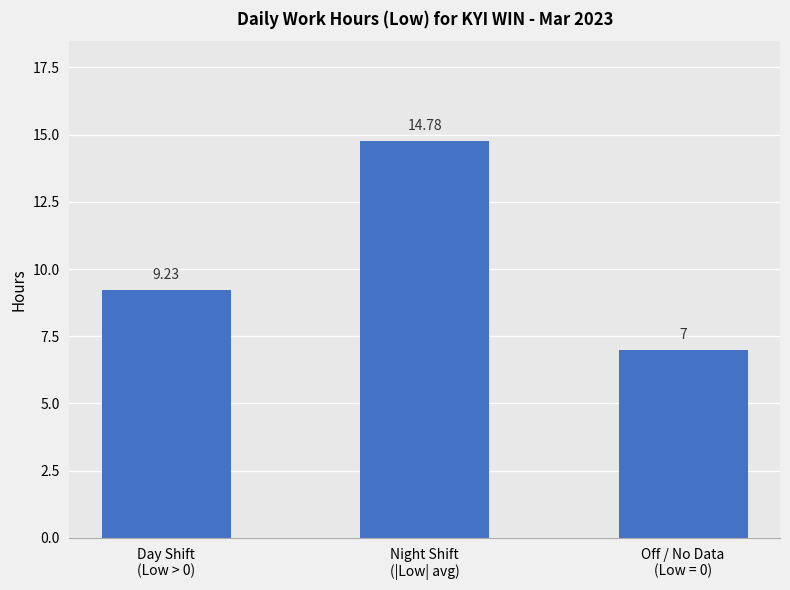

Reading left to right, transcribe all the data shown in this chart.

9.2	14.8	7.0